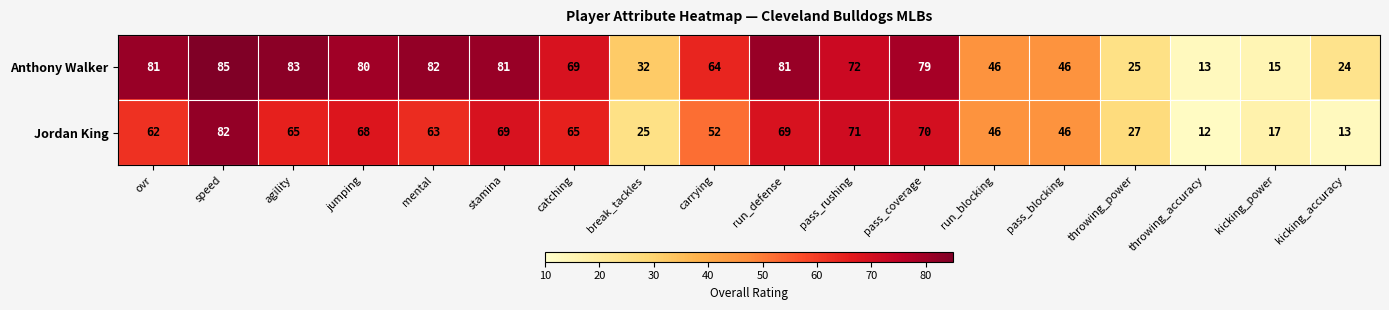

What is the spread (max minus min) of values at speed?

3